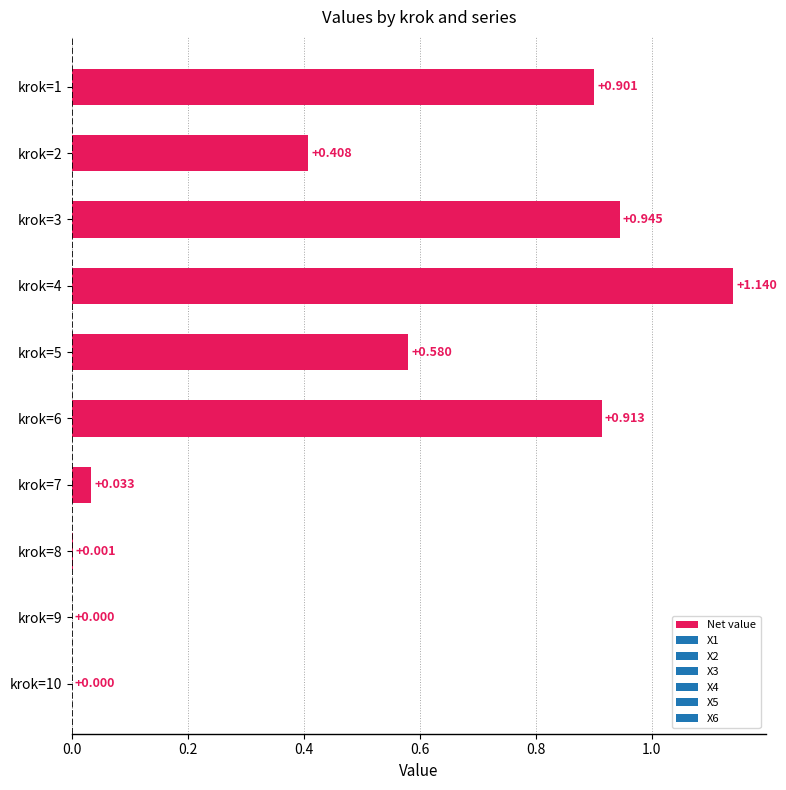

What is the maximum value shown in the chart?

1.1